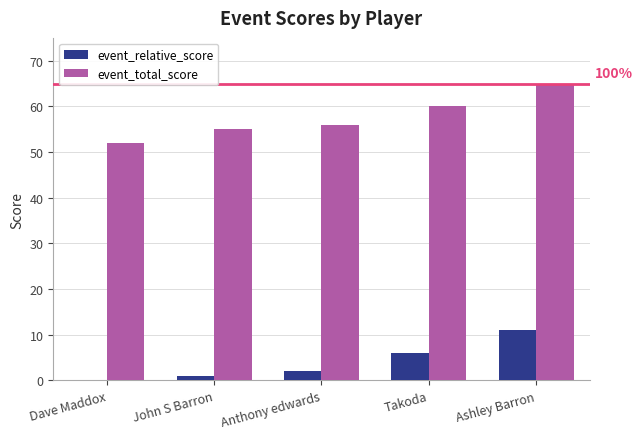

How many data points does each series have?

5